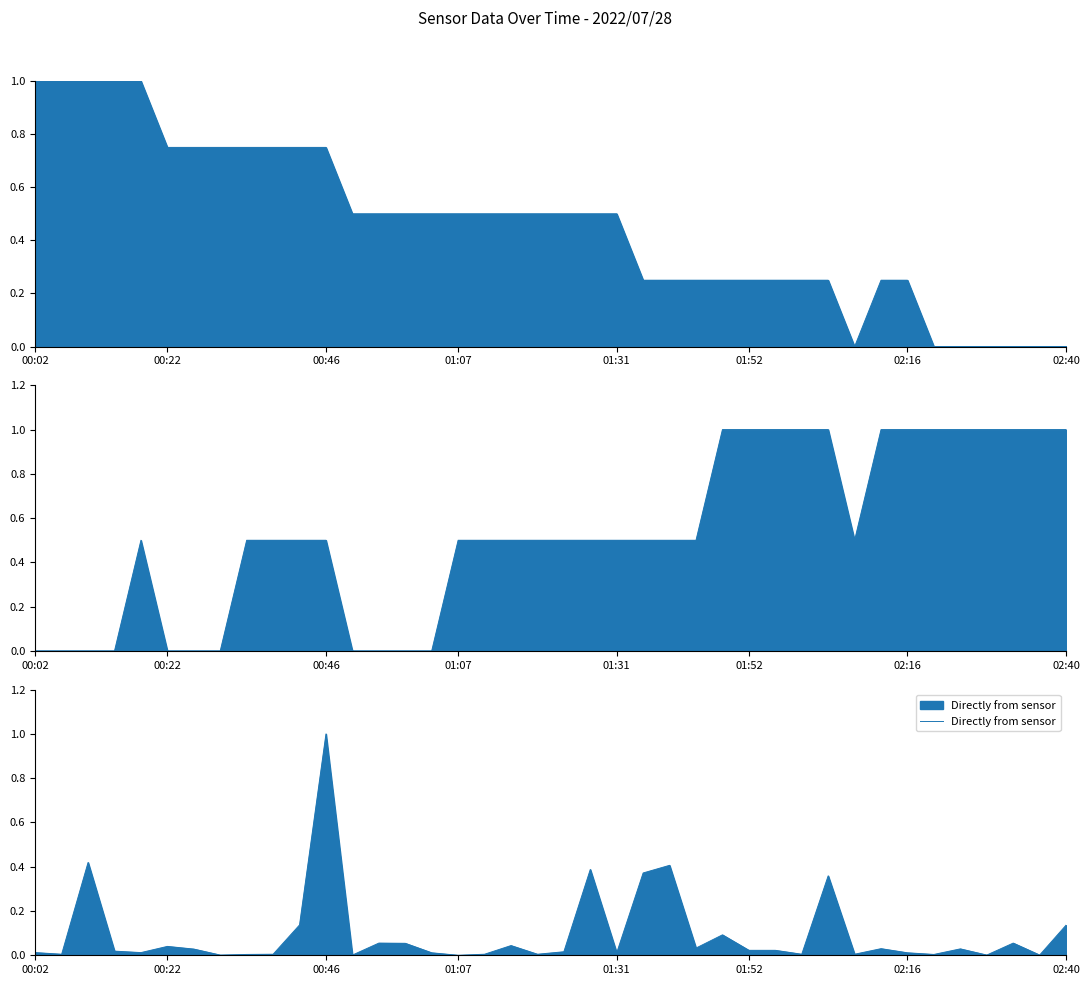

How many values in Temp are above zero?

33